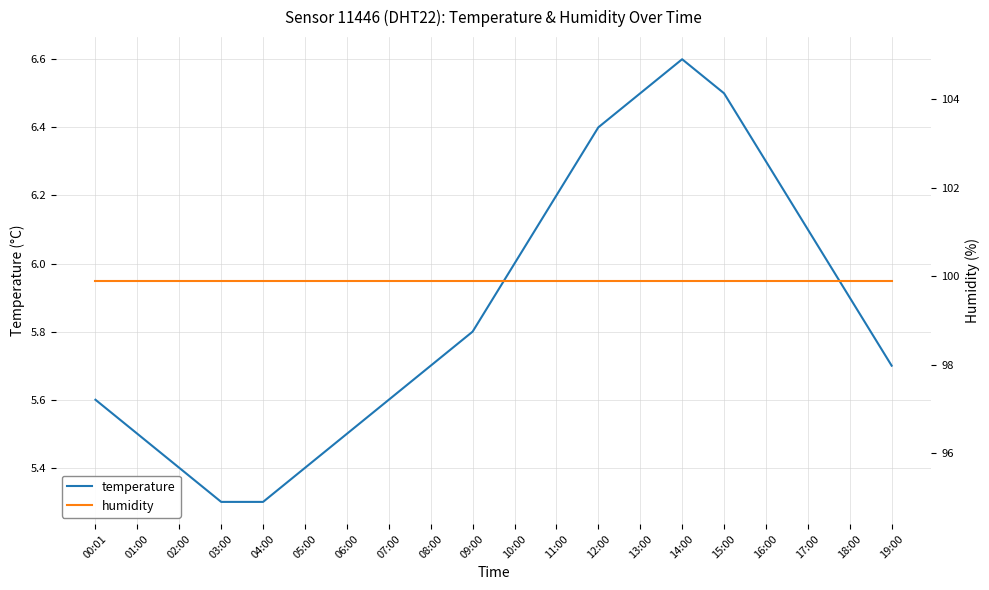

The humidity series shows 99.9 at 02:00. True or false?

True